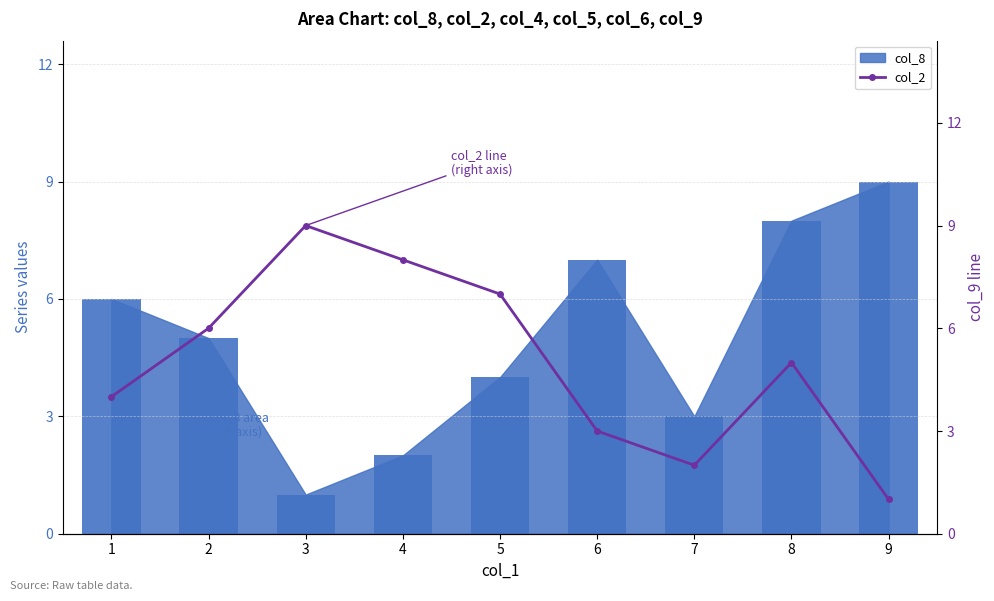

The value at 9 is 0. True or false?

False